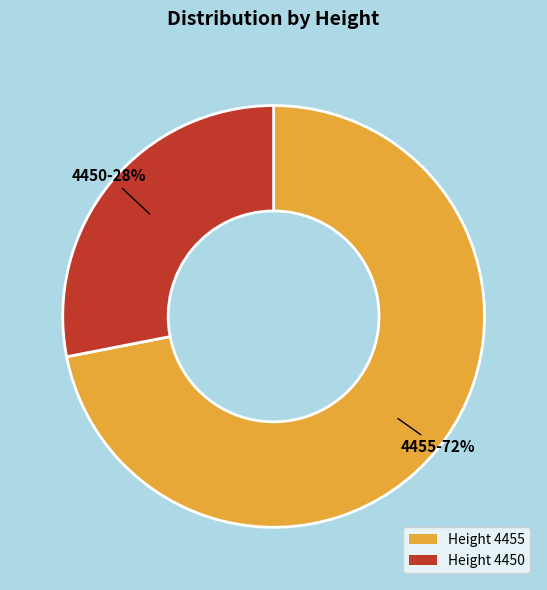

The Height 4450 slice represents 28% of the pie. True or false?

True